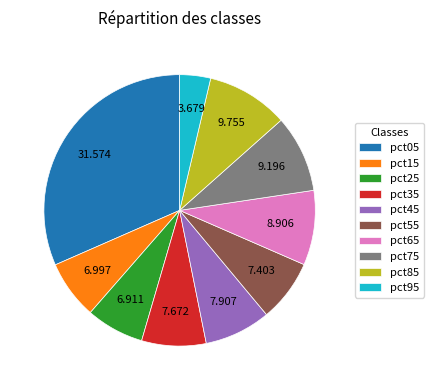

Does any single category account for the majority?

No